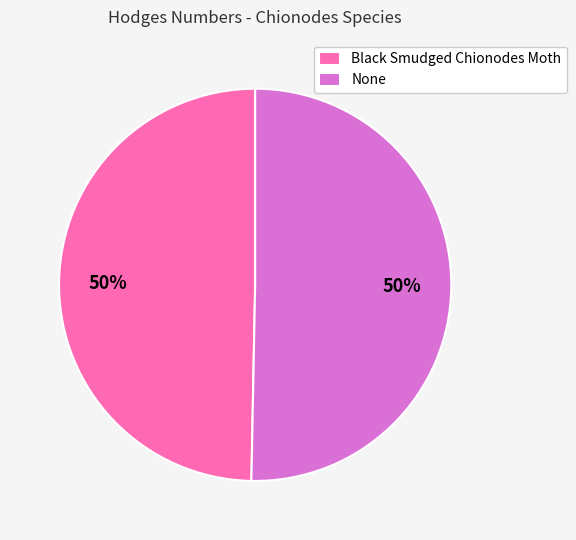

The None slice represents 41% of the pie. True or false?

False